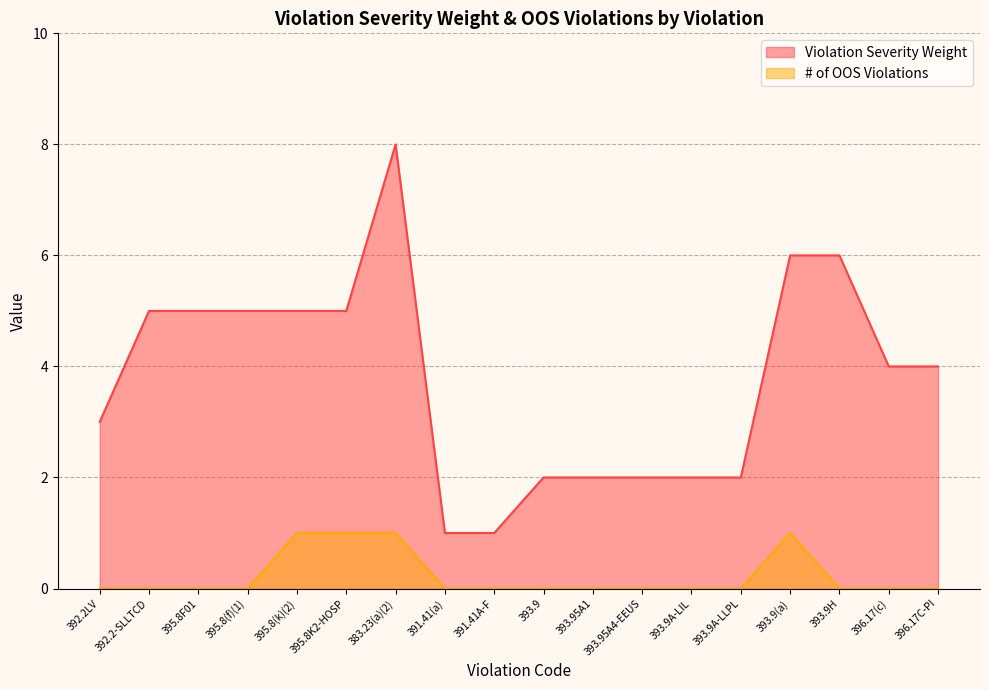

What is the spread (max minus min) of values at 383.23(a)(2)?

7